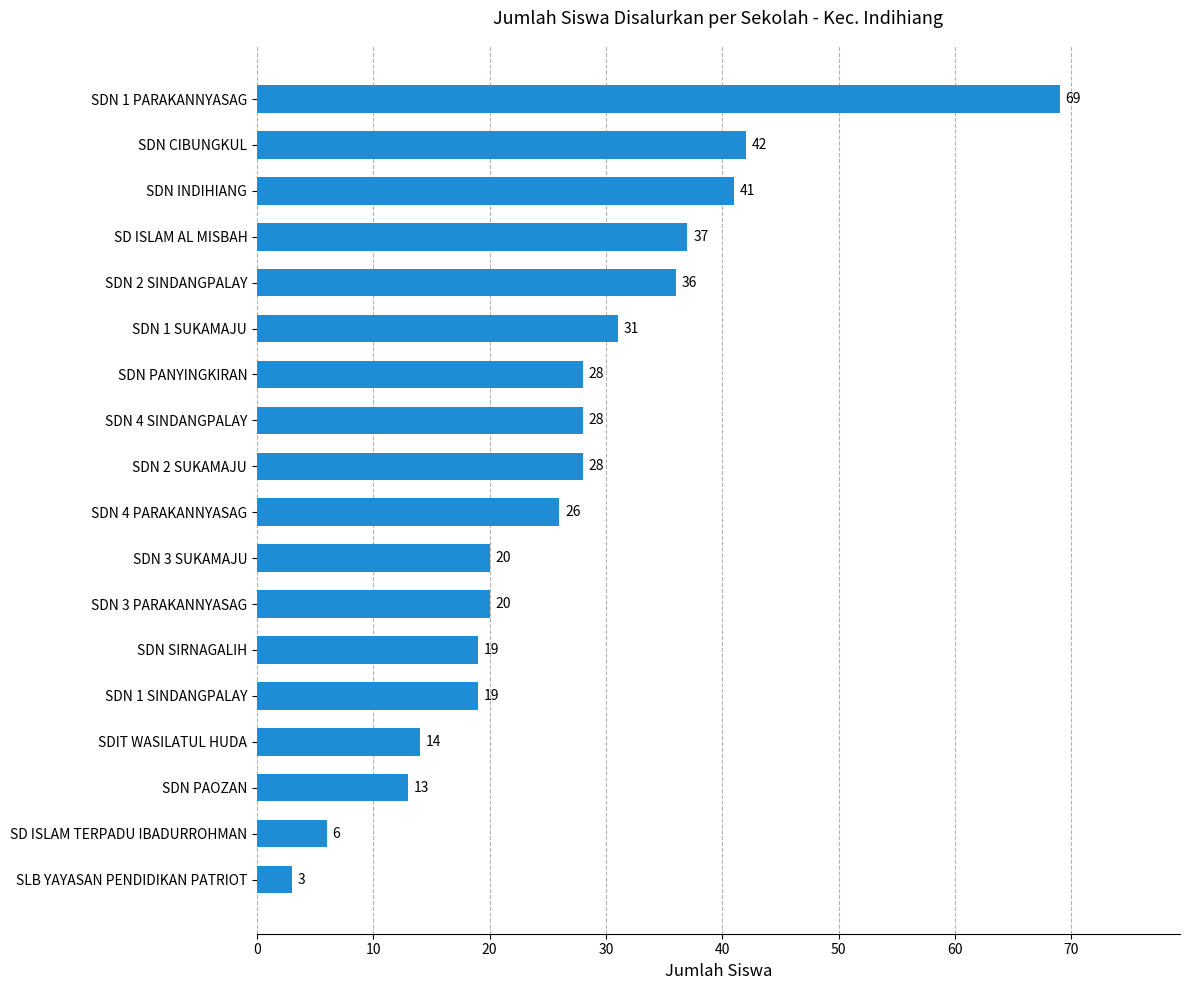

Is it true that the value at SD ISLAM AL MISBAH is 15?

False